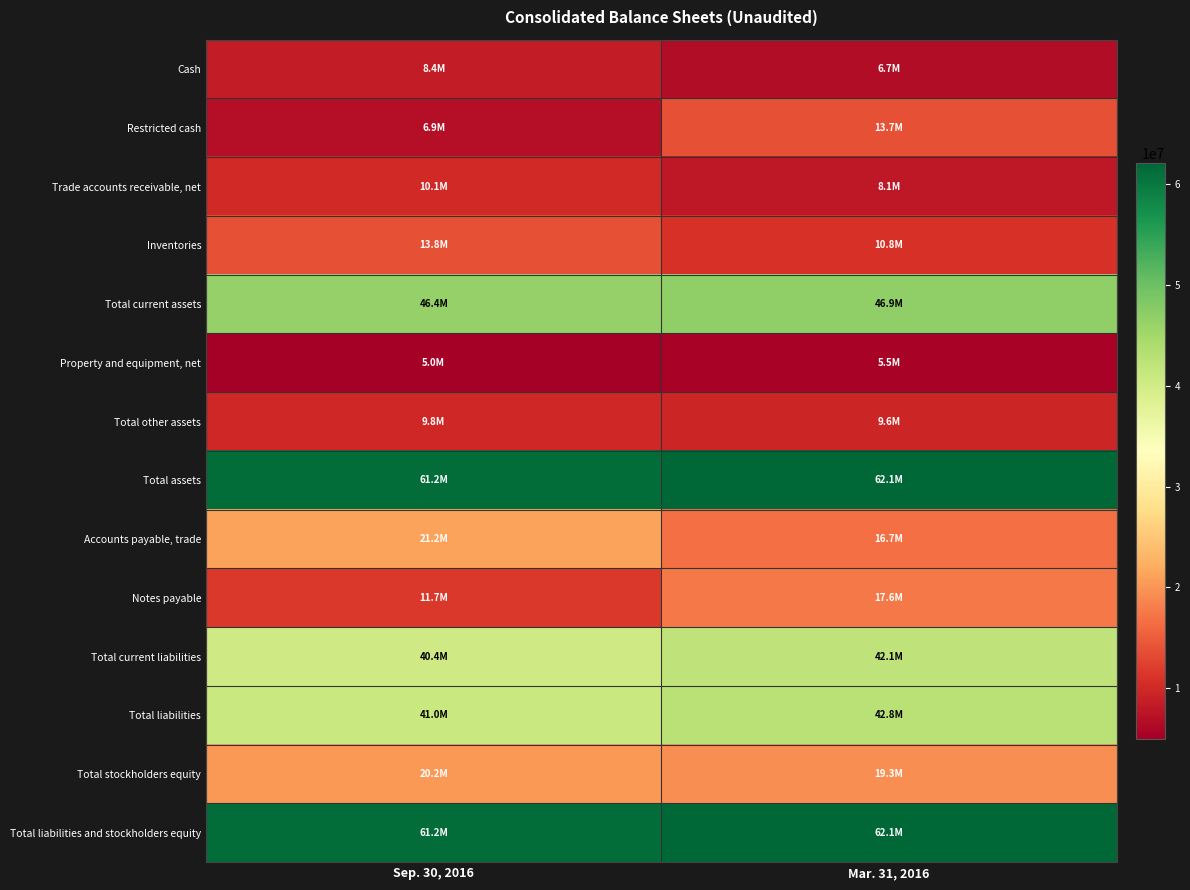

Reading left to right, what are all the values shown in this chart?

Cash: Sep. 30, 2016=8352091	Mar. 31, 2016=6671873
Restricted cash: Sep. 30, 2016=6949808	Mar. 31, 2016=13747990
Trade accounts receivable, net: Sep. 30, 2016=10070611	Mar. 31, 2016=8054597
Inventories: Sep. 30, 2016=13767234	Mar. 31, 2016=10802691
Total current assets: Sep. 30, 2016=46427001	Mar. 31, 2016=46883003
Property and equipment, net: Sep. 30, 2016=4986110	Mar. 31, 2016=5543076
Total other assets: Sep. 30, 2016=9775204	Mar. 31, 2016=9646708
Total assets: Sep. 30, 2016=61188315	Mar. 31, 2016=62072787
Accounts payable, trade: Sep. 30, 2016=21208208	Mar. 31, 2016=16667396
Notes payable: Sep. 30, 2016=11674166	Mar. 31, 2016=17595634
Total current liabilities: Sep. 30, 2016=40377060	Mar. 31, 2016=42120614
Total liabilities: Sep. 30, 2016=40955216	Mar. 31, 2016=42756915
Total stockholders equity: Sep. 30, 2016=20233099	Mar. 31, 2016=19315872
Total liabilities and stockholders equity: Sep. 30, 2016=61188315	Mar. 31, 2016=62072787